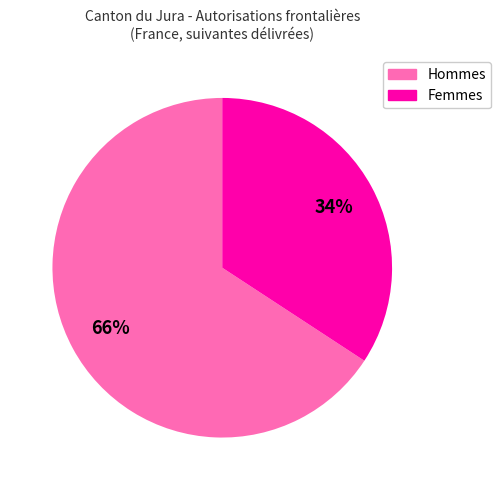

To the nearest percent, what is the average slice percentage?

50%